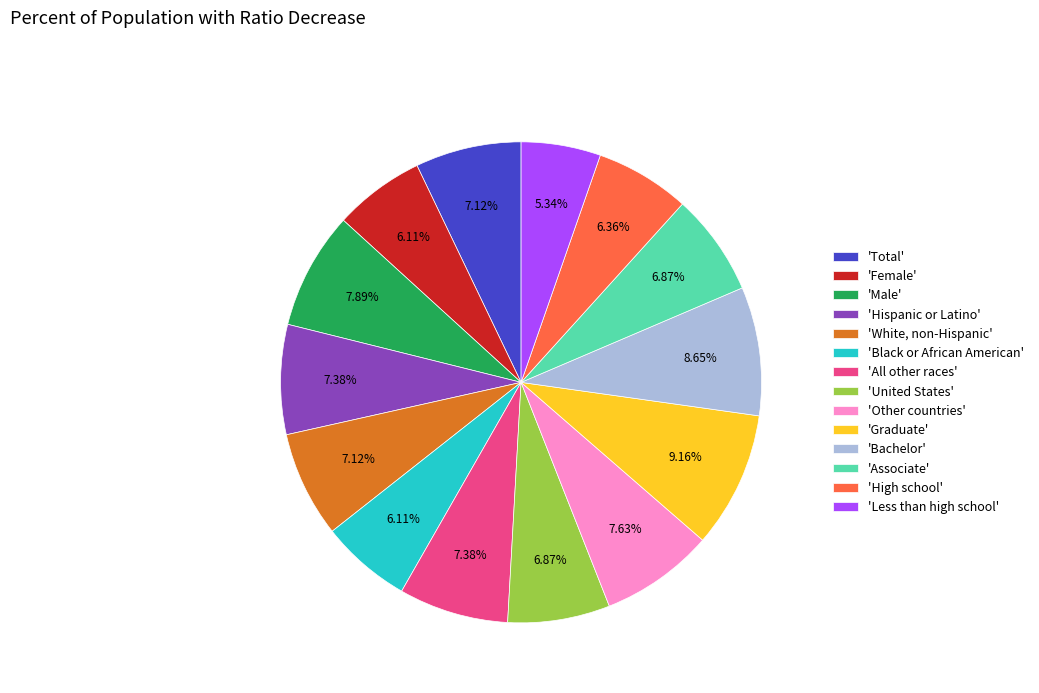

Between 'Other countries' and 'Bachelor', which is larger?

'Bachelor'